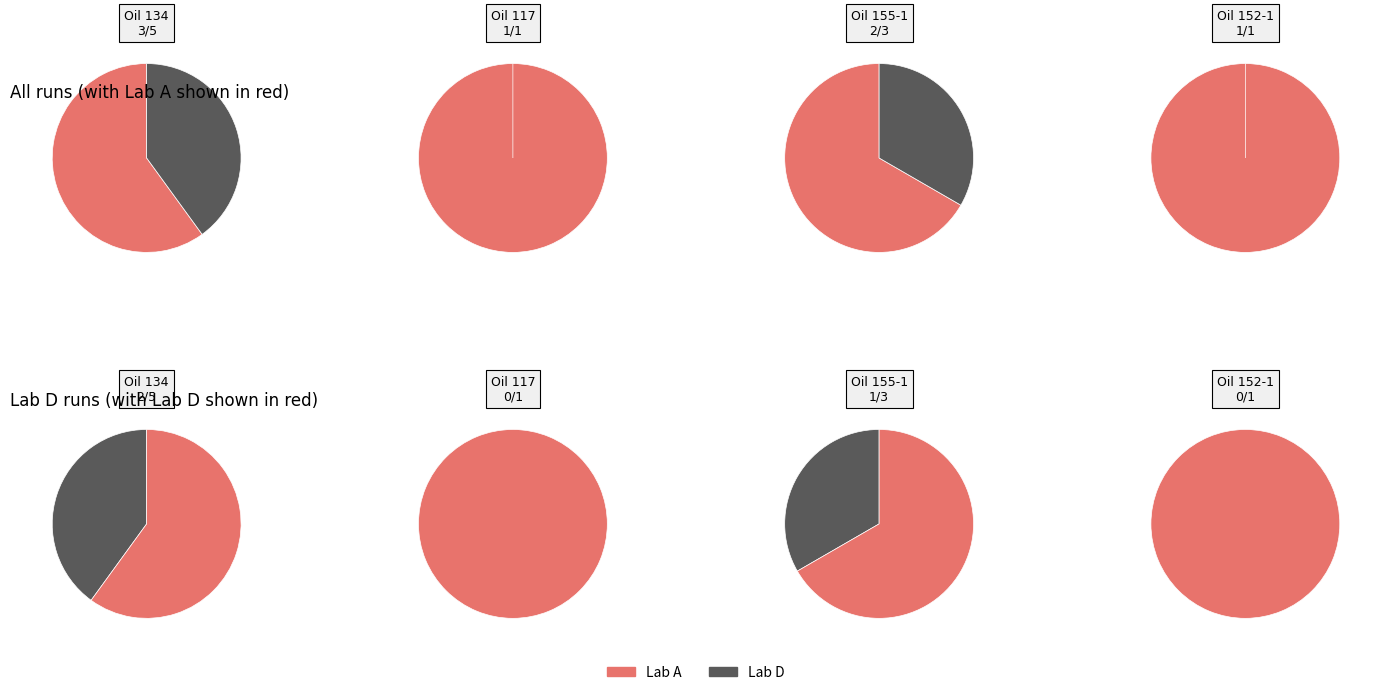

Does Lab A account for over 50% of the chart?

Yes